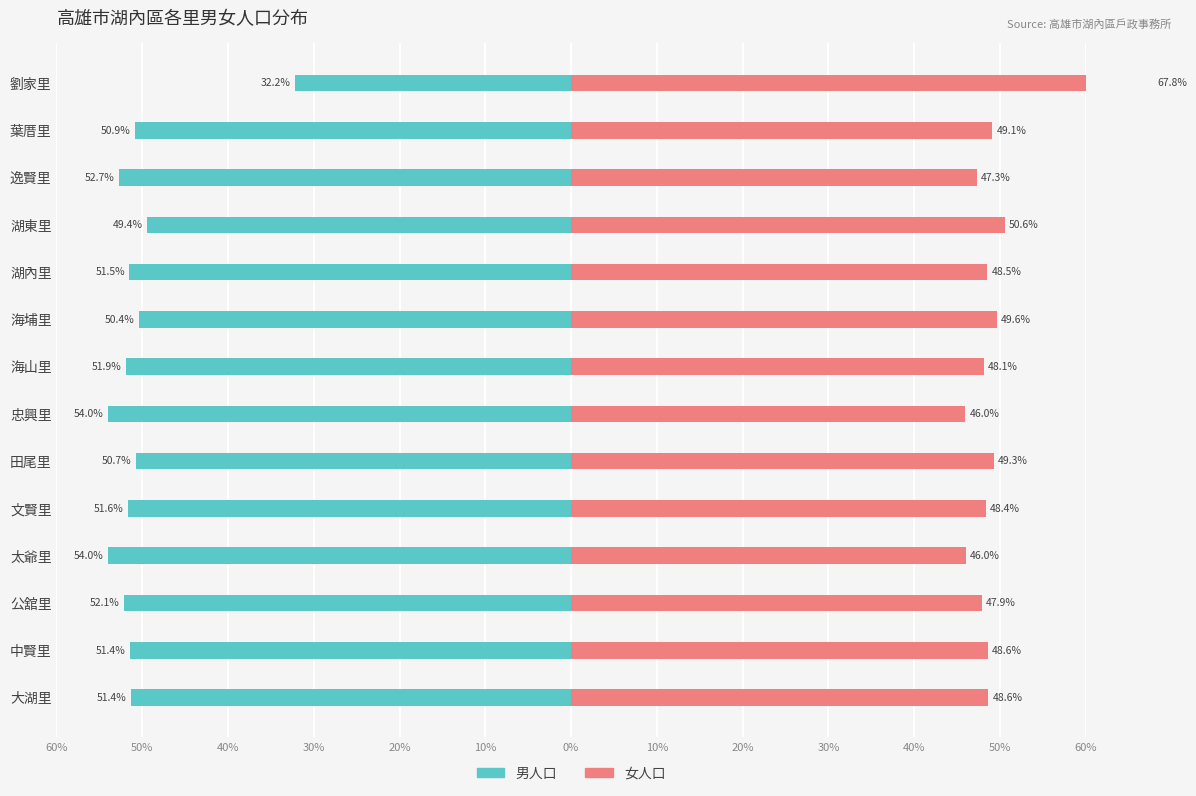

What are all the series names shown in the legend?

男人口, 女人口